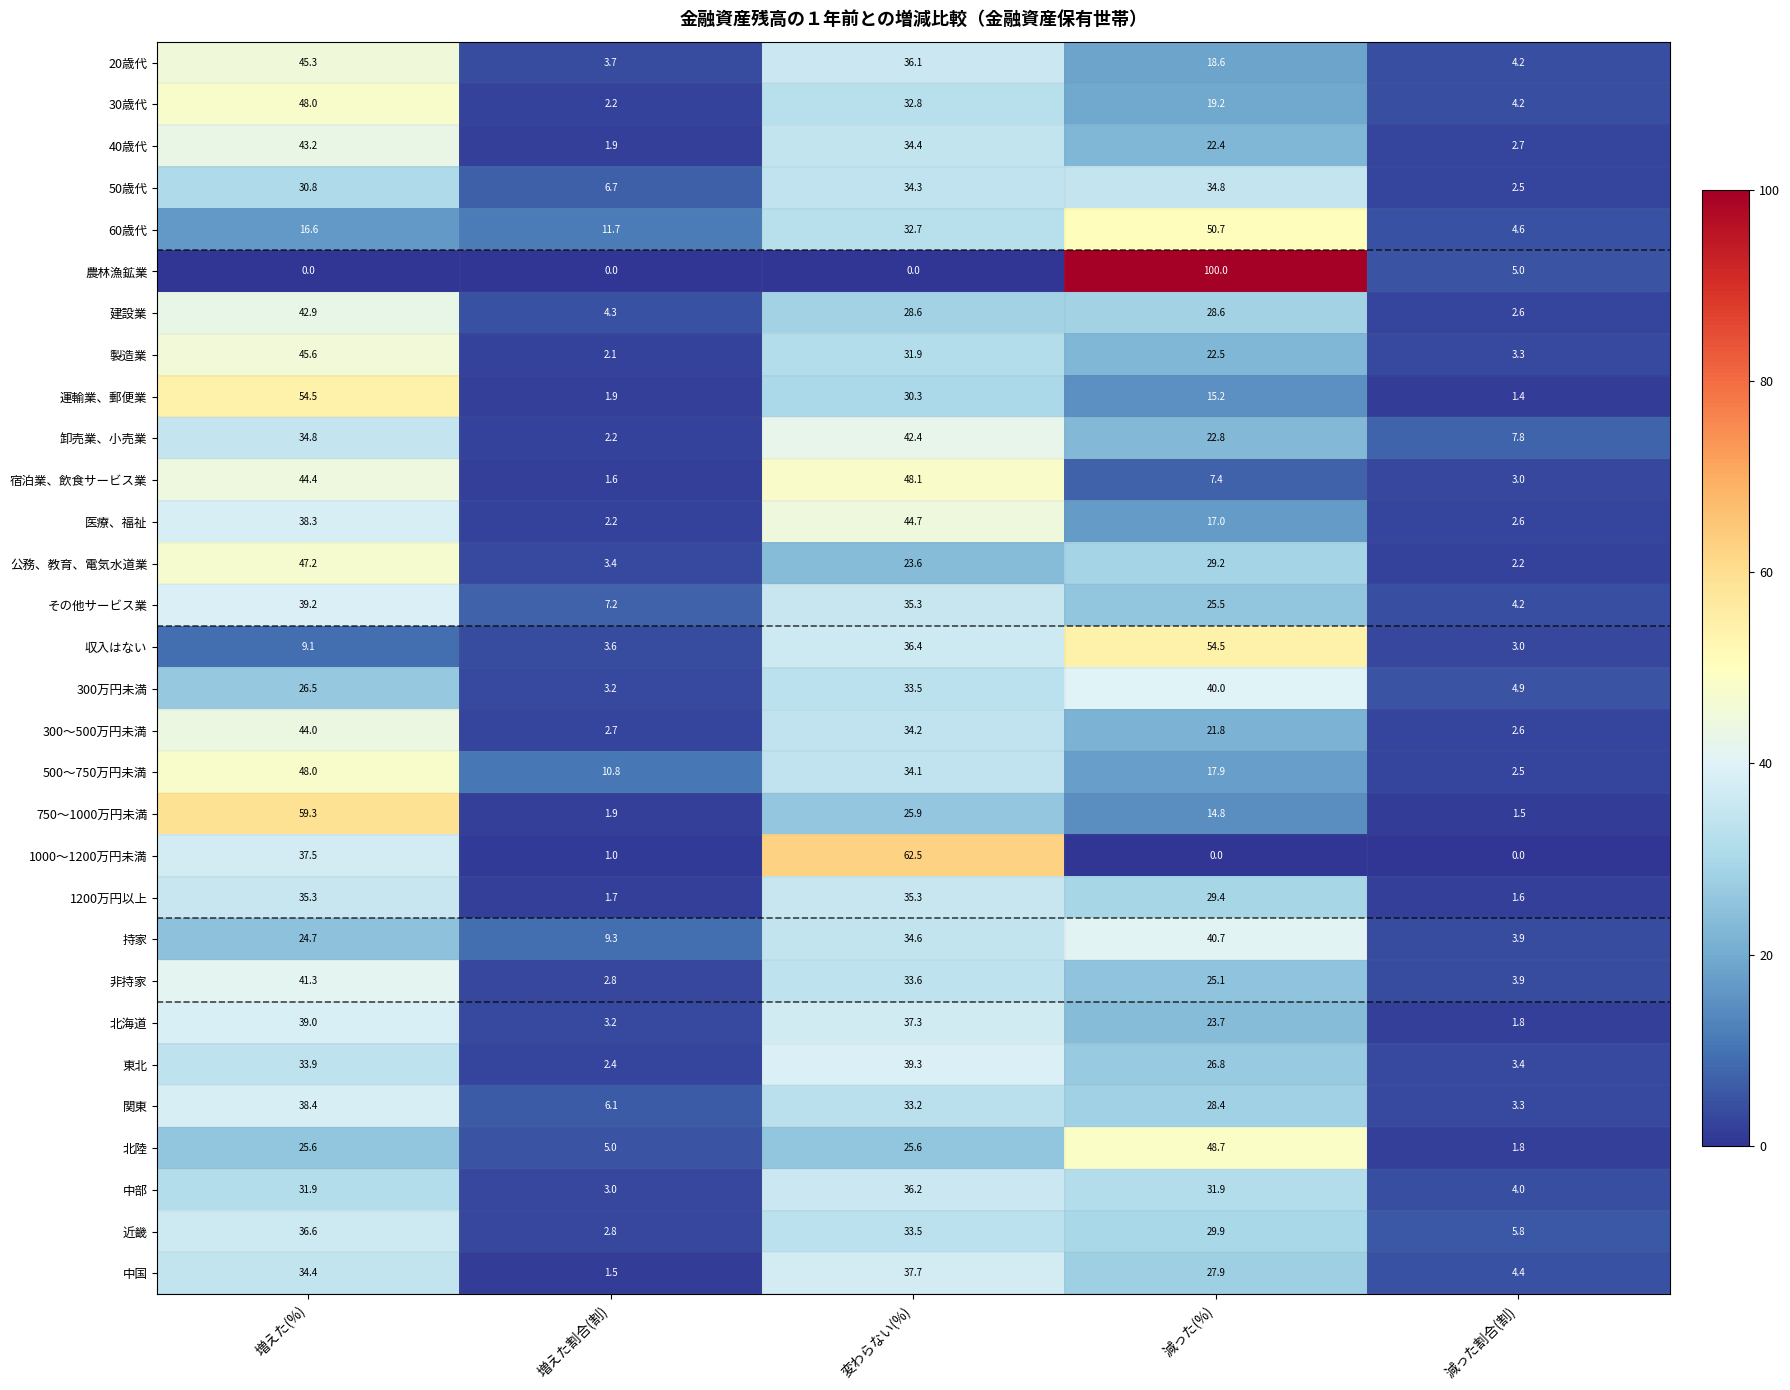

Where does the 300万円未満 series first go above 26?

増えた(%)